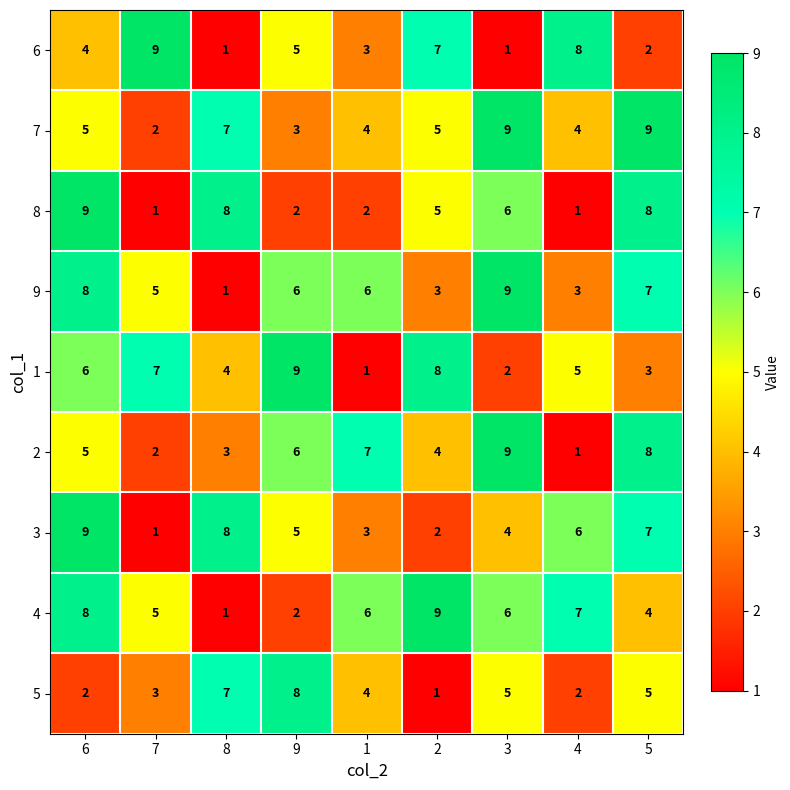

Count the 9 values in the range 3 to 7.

6